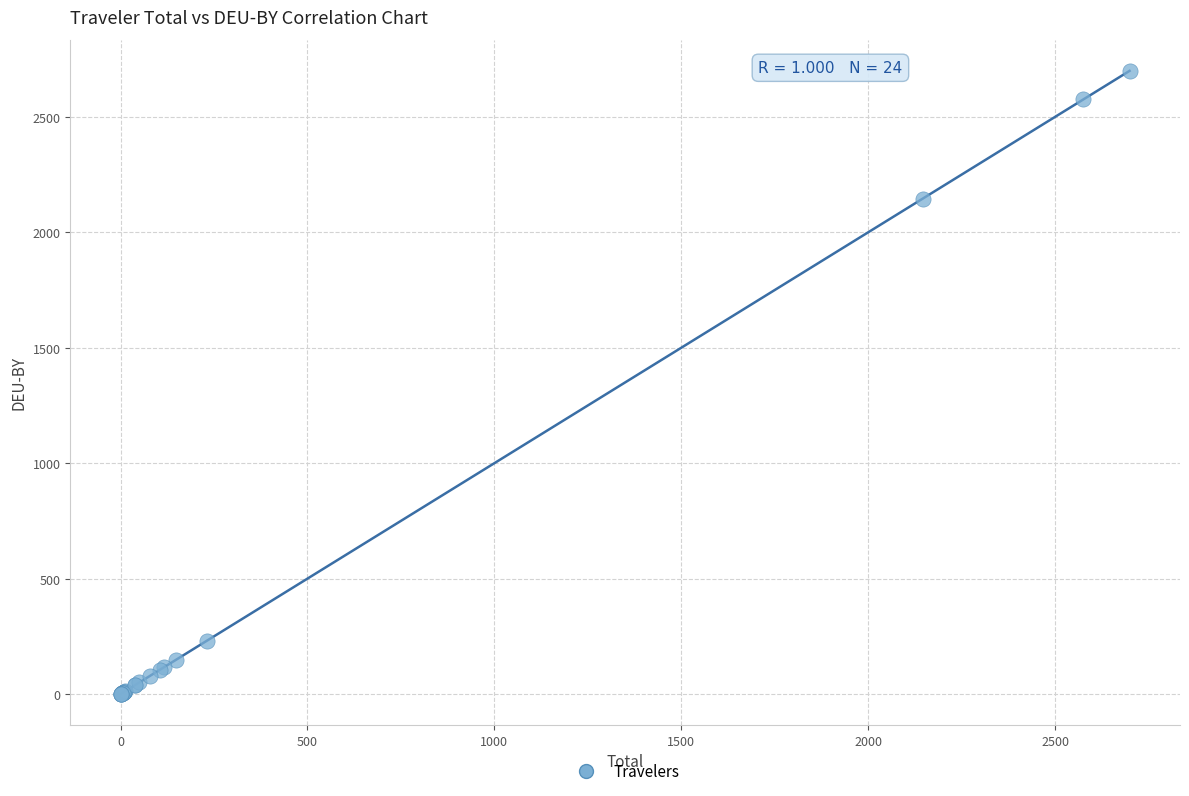

What Y value in the scatter plot is closest to 1349?

2145.4